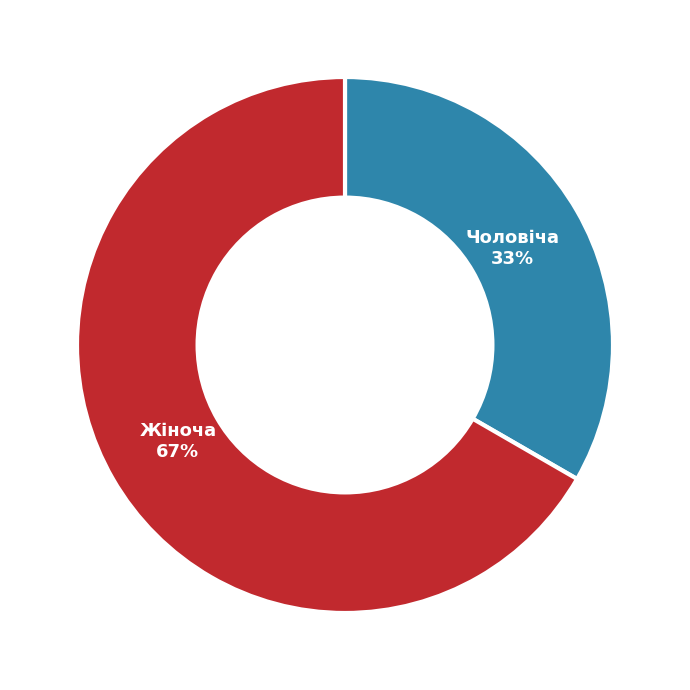

Is there any slice that represents more than half of the pie?

Yes